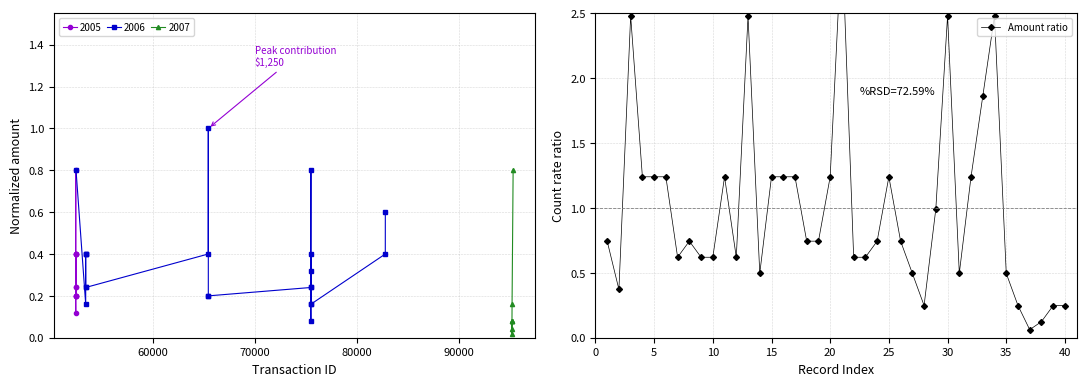

Reading right to left, list all the values displayed in this chart.

0.2	0.2	0.1	0.1	0.2	0.5	2.5	1.9	1.2	0.5	2.5	1.0	0.2	0.5	0.7	1.2	0.7	0.6	0.6	3.1	1.2	0.7	0.7	1.2	1.2	1.2	0.5	2.5	0.6	1.2	0.6	0.6	0.7	0.6	1.2	1.2	1.2	2.5	0.4	0.7